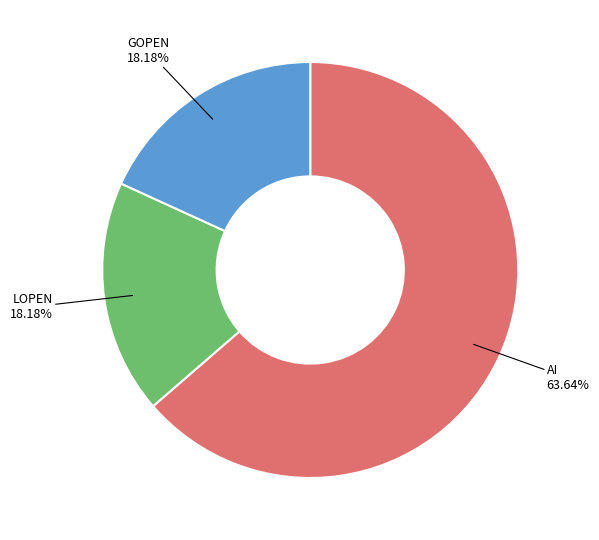

To the nearest percent, what is the difference between the AI and GOPEN slice percentages?

45%